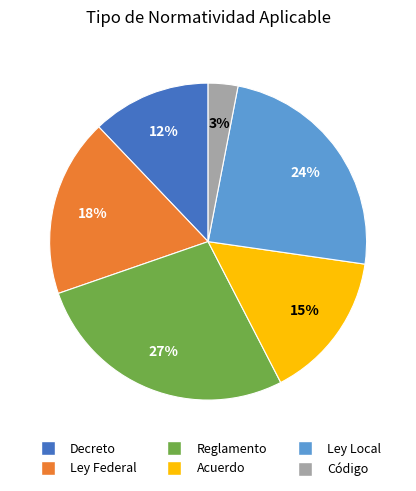

How many slices are in this pie chart?

6